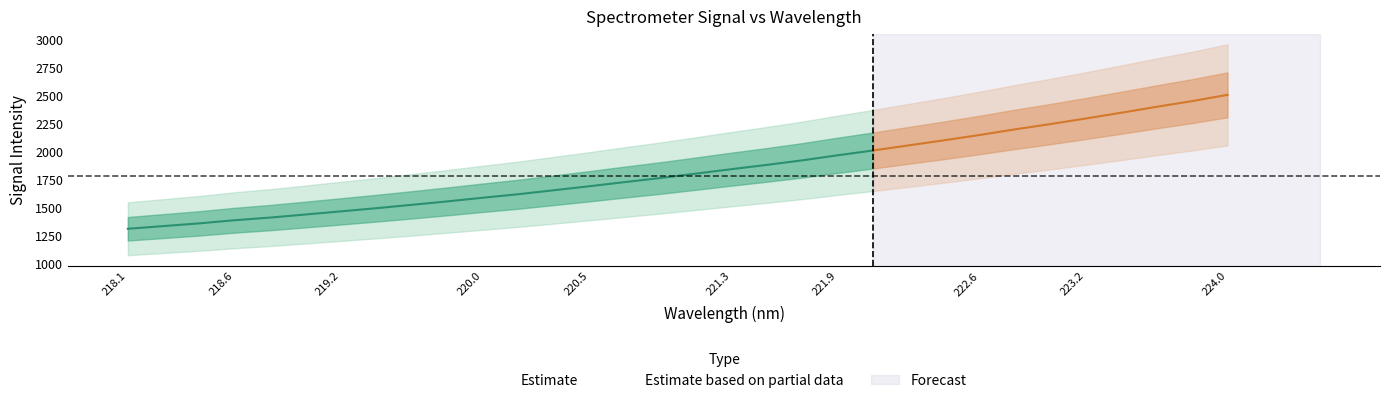

Where is x nearest to the value 221?

15